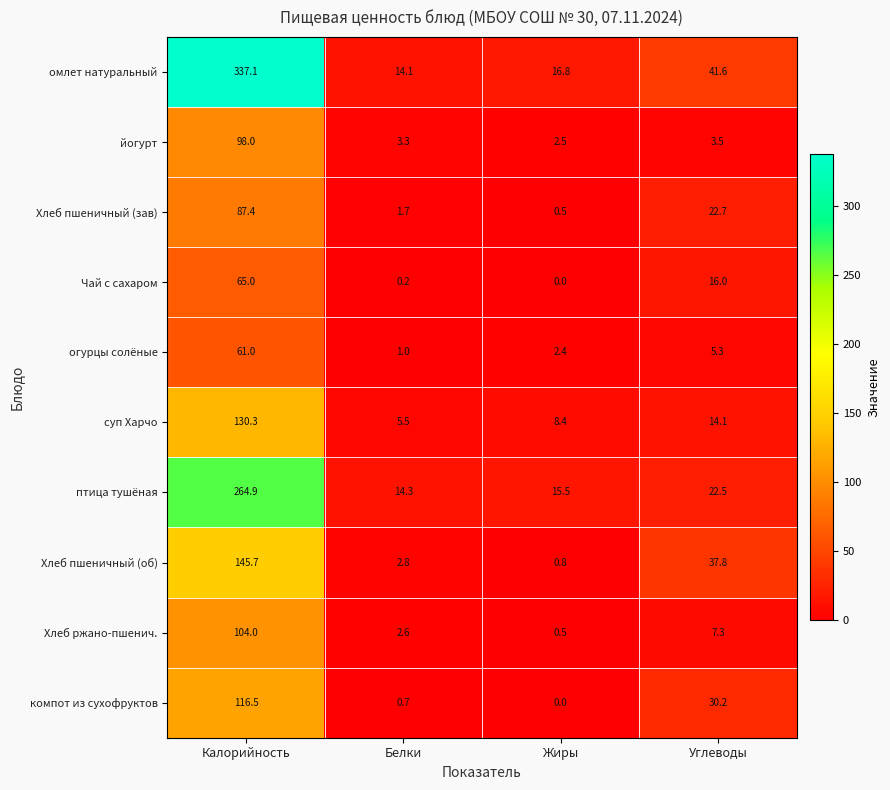

How many distinct data groups are displayed?

10